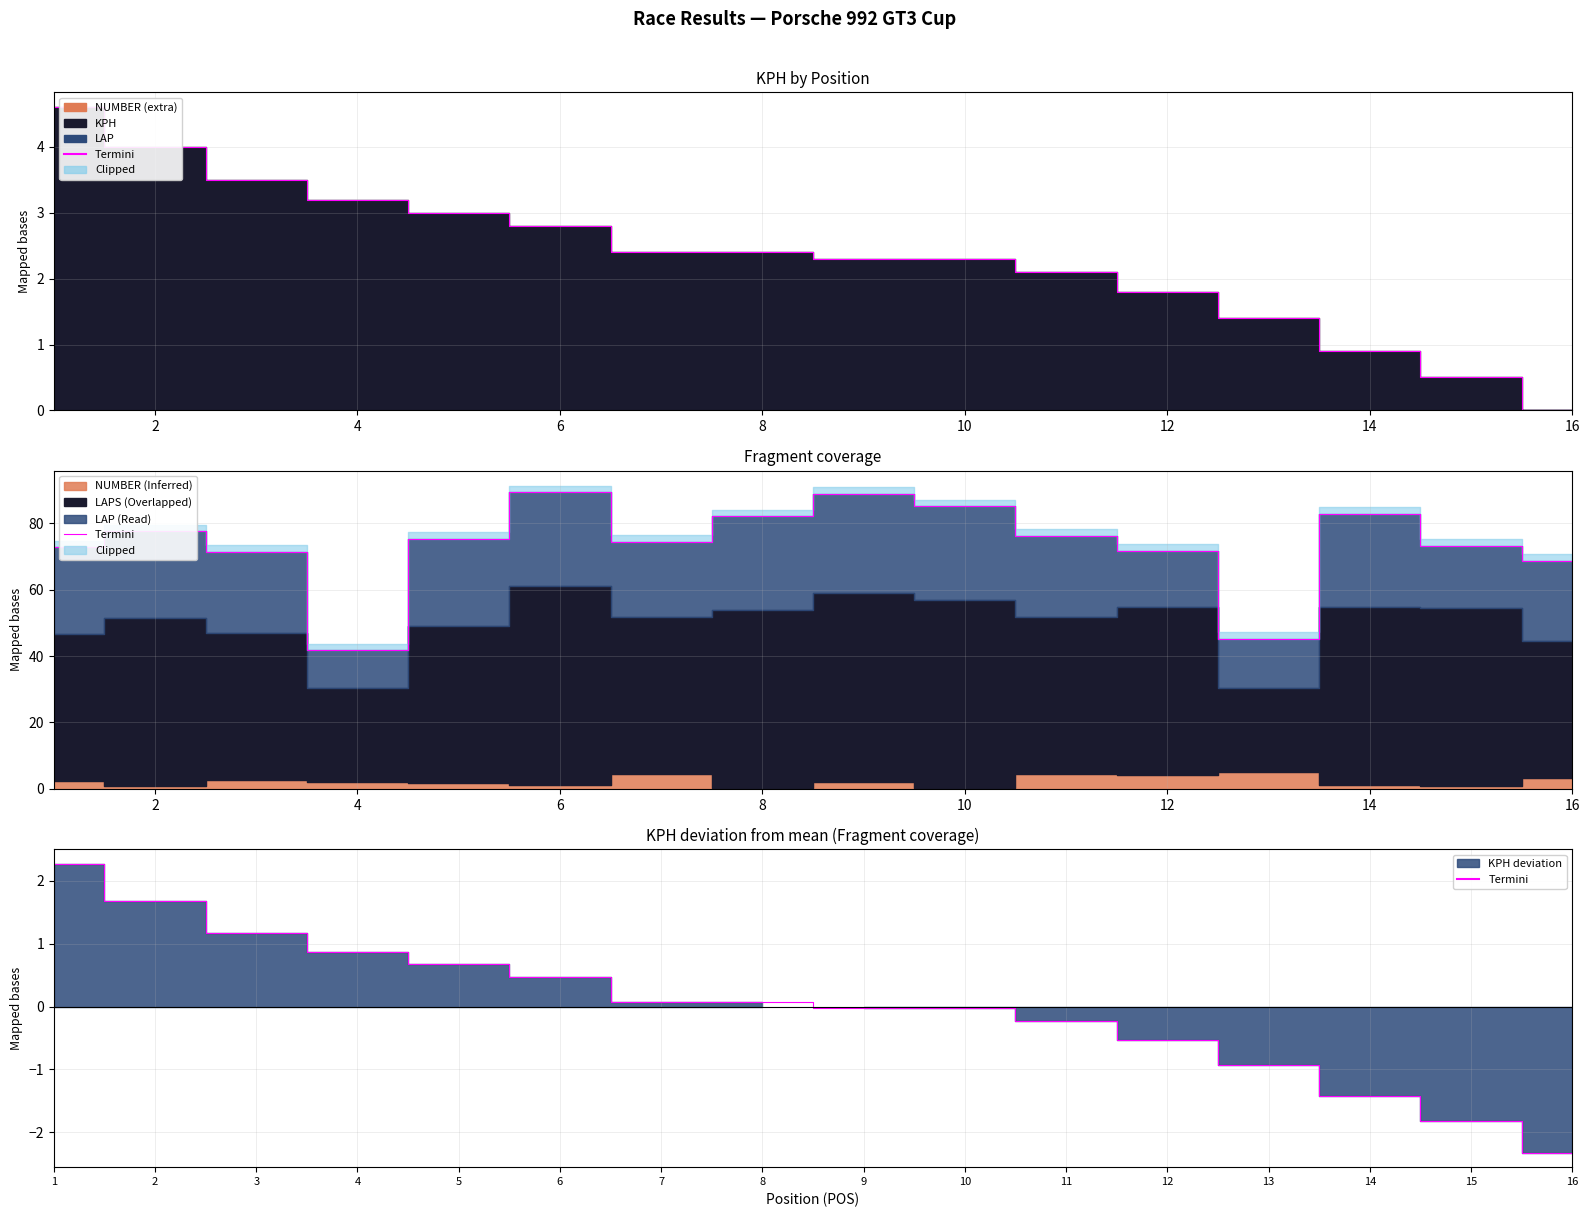

Reading right to left, what are all the values shown in this chart?

68.8	73.3	82.9	45.3	71.6	76.2	85.1	89.0	82.1	74.4	89.3	75.3	41.7	71.4	77.6	72.8